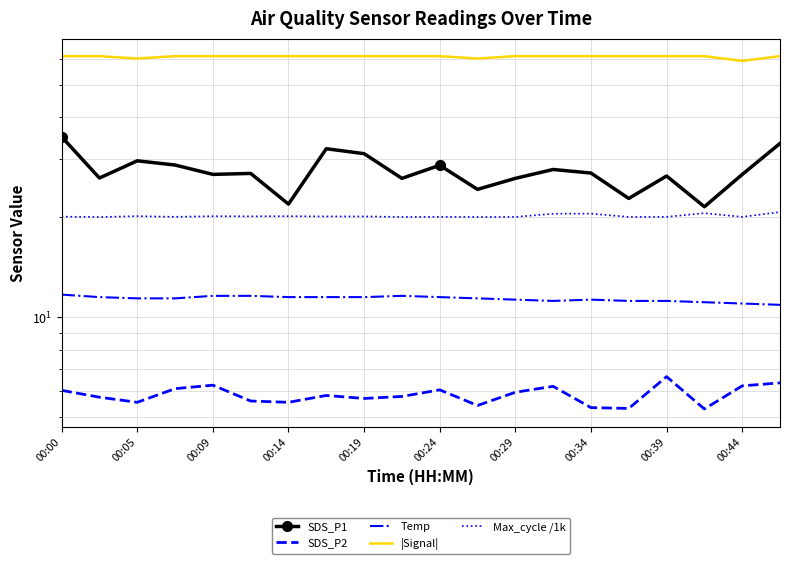

How many lines are shown in the chart?

5